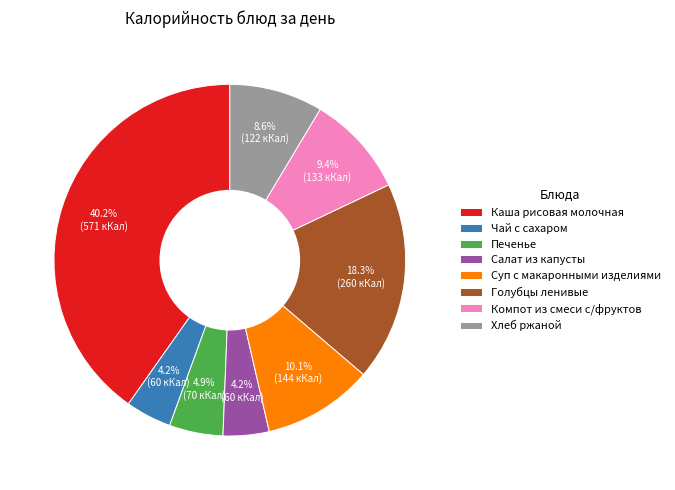

To the nearest percent, what is the combined percentage of Компот из смеси с/фруктов and Чай с сахаром?

14%